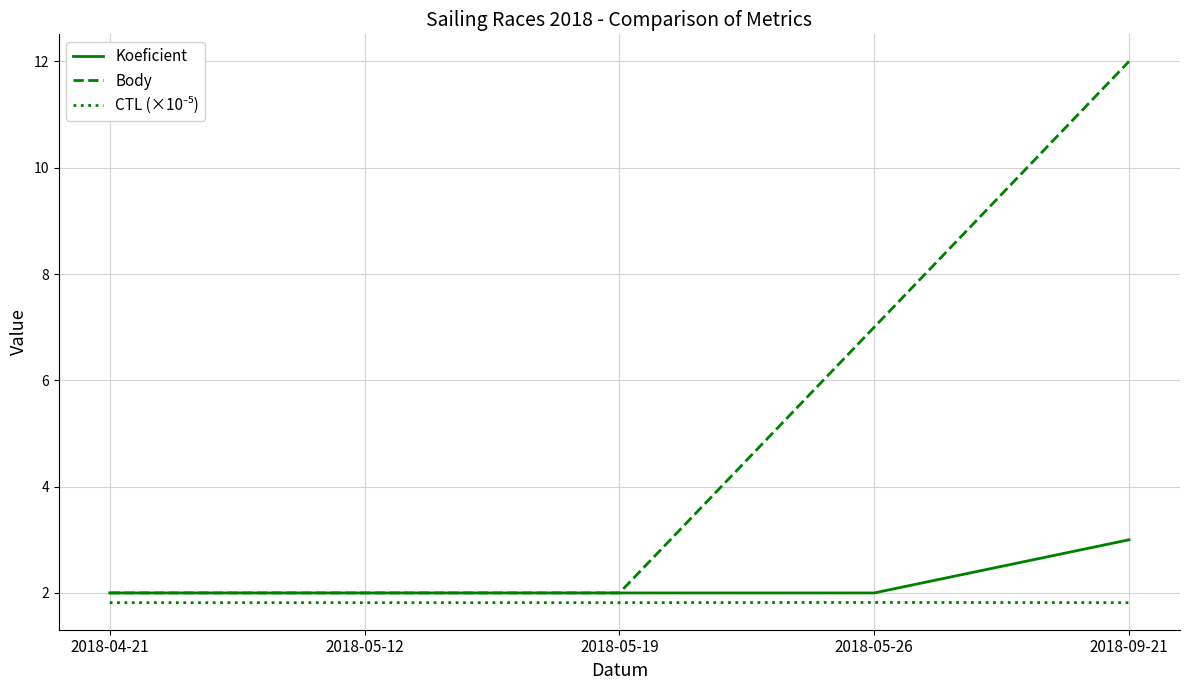

What is the average value of the Body series?

5.0